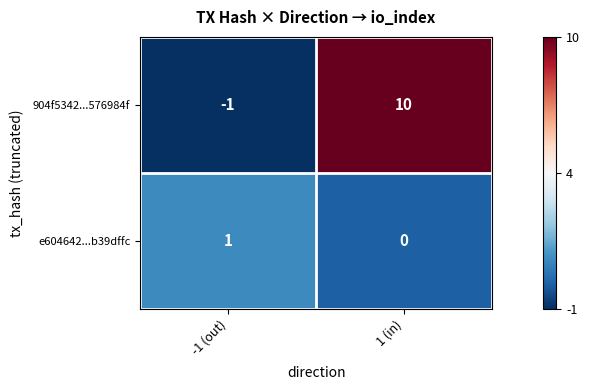

What is the sum of the 904f5342...576984f values at 1 (in) and -1 (out)?

9